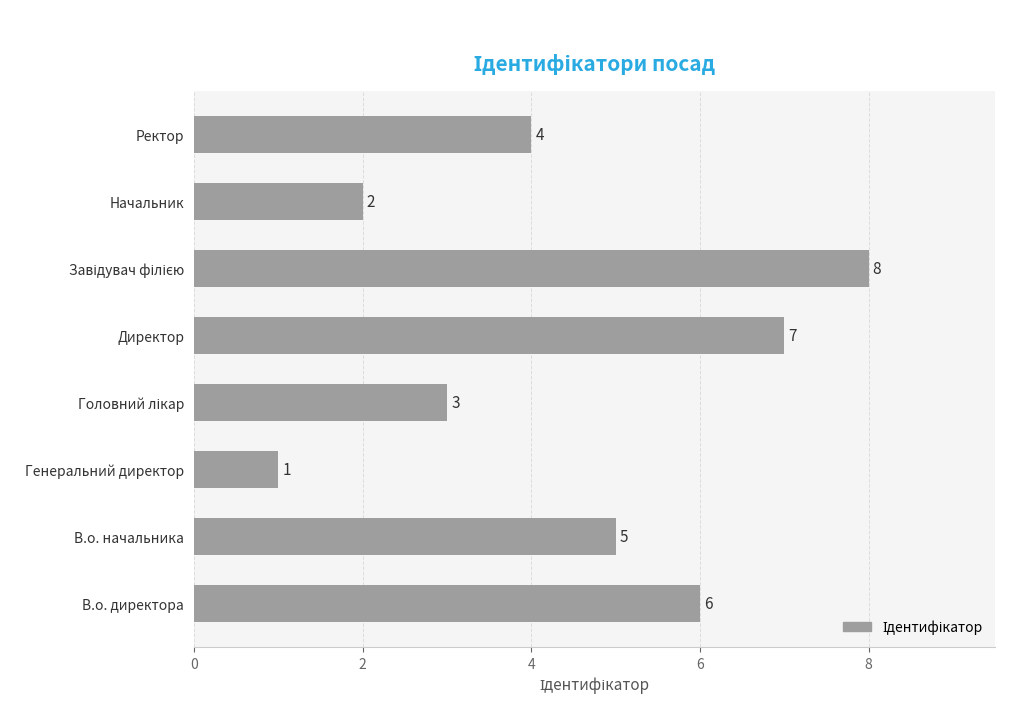

Read the value at Директор.

7